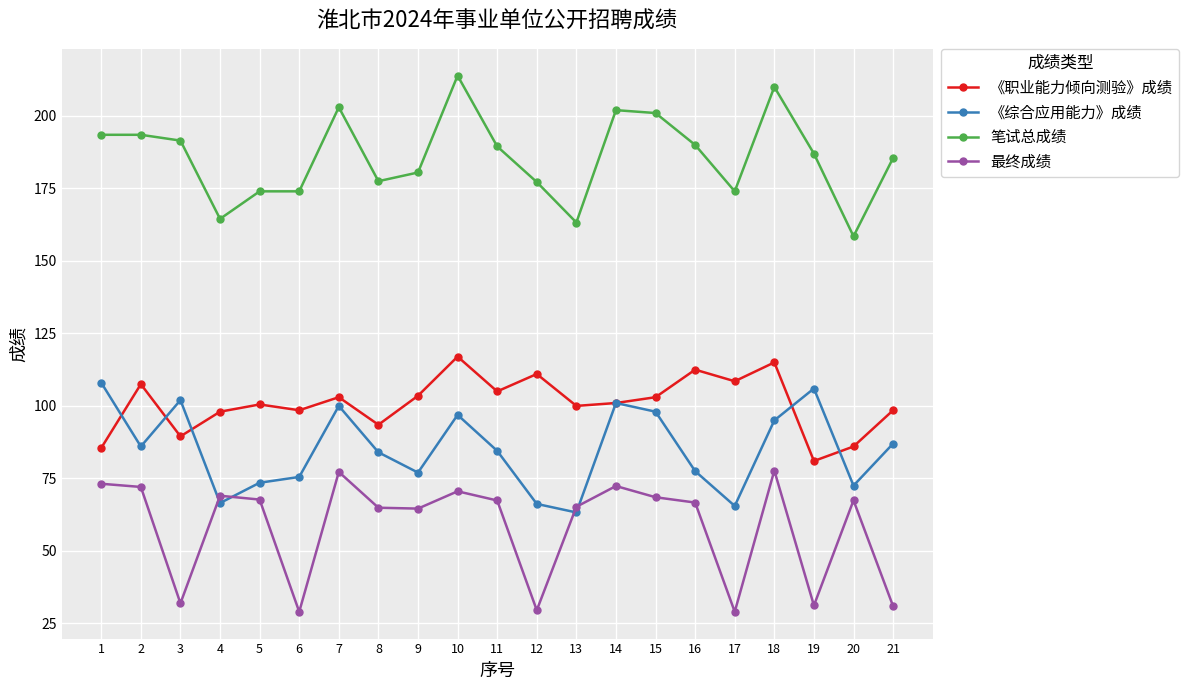

What is the sum of all 最终成绩 values?

1225.9